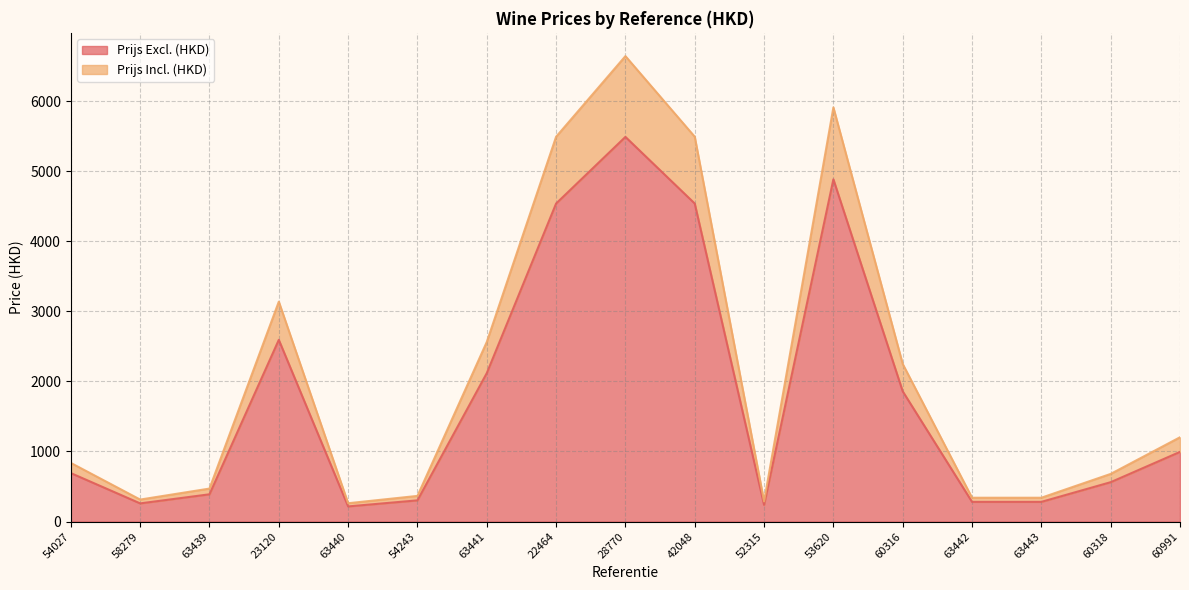

True or false: Prijs Excl. (HKD) and Prijs Incl. (HKD) intersect in this chart.

False